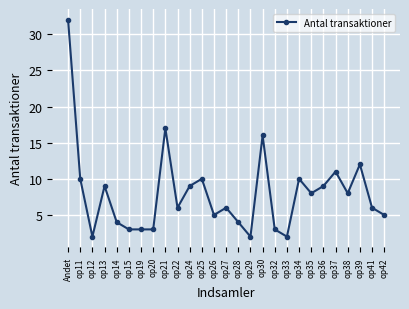

What is the difference between the maximum and minimum values?

30